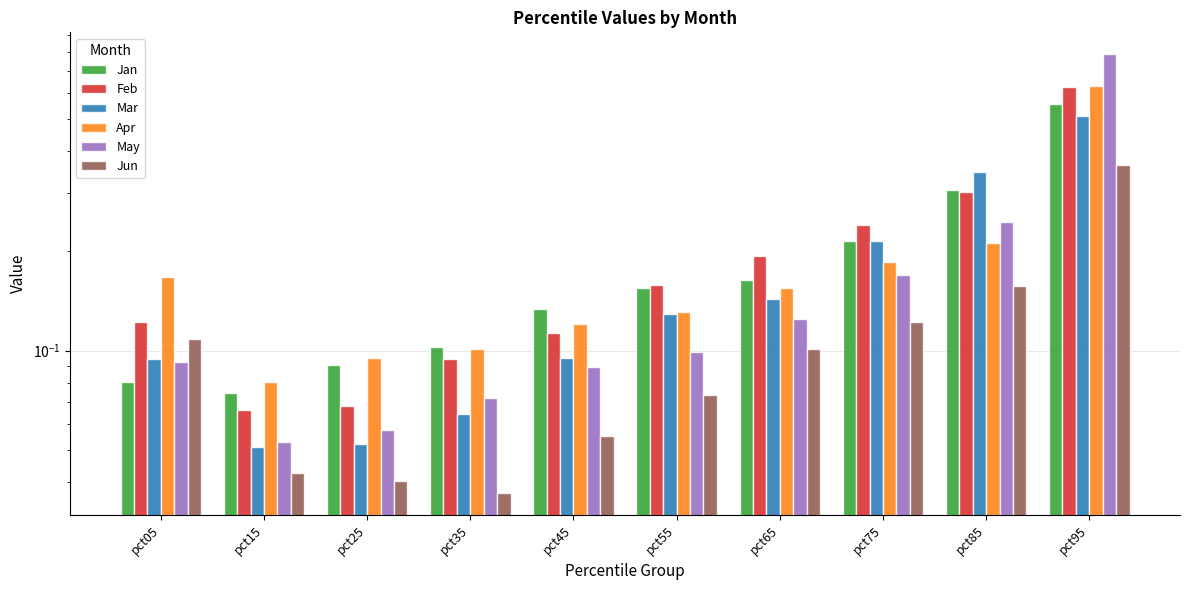

At which label does Jun reach its peak?

pct95